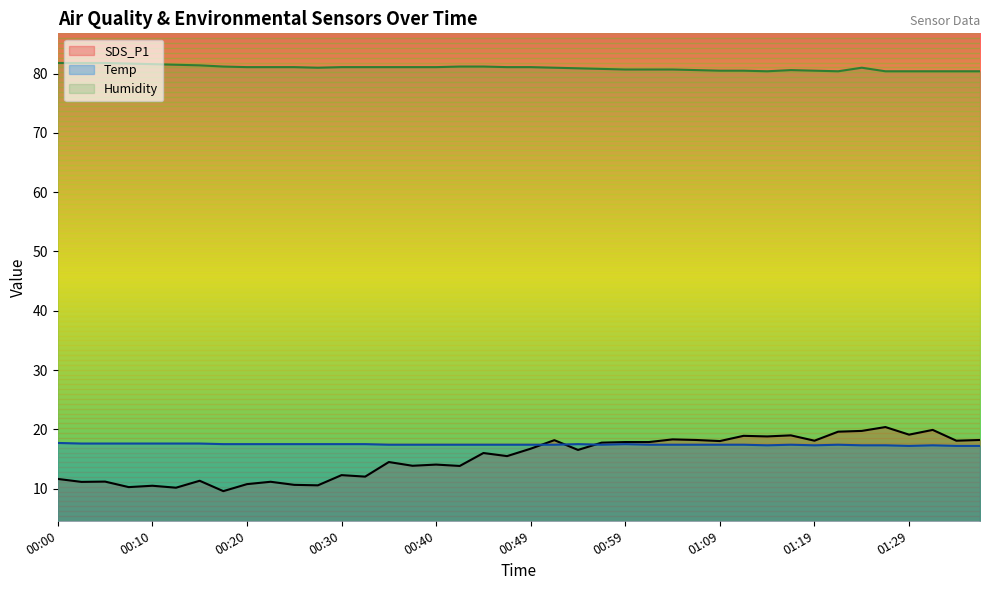

What is the difference between the second highest and minimum values in the Temp series?

0.4